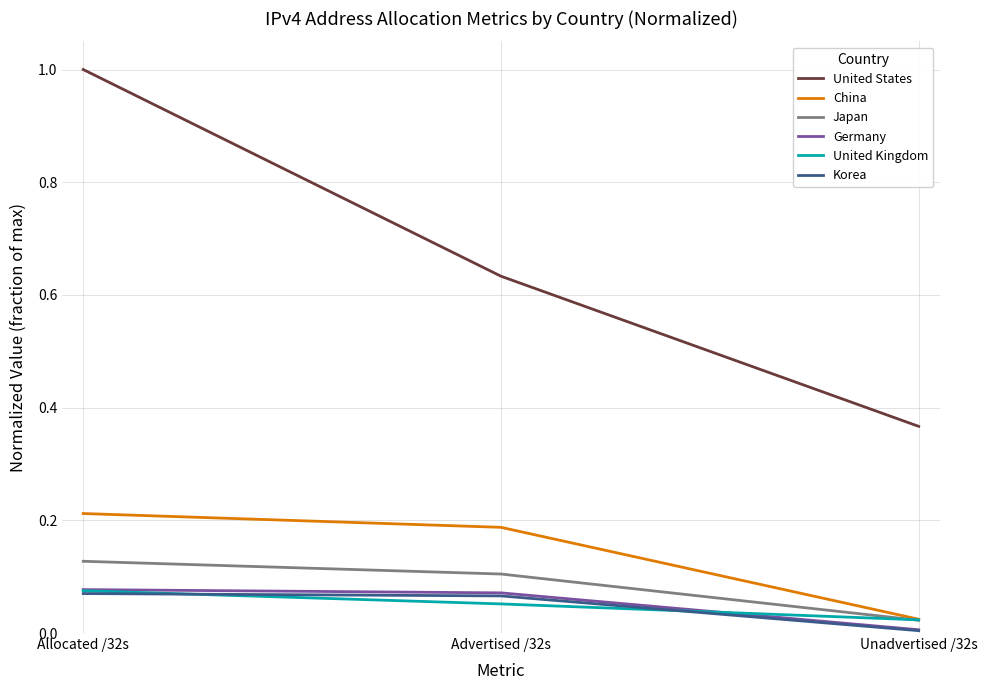

The Korea series shows 0.1 at Allocated /32s. True or false?

True